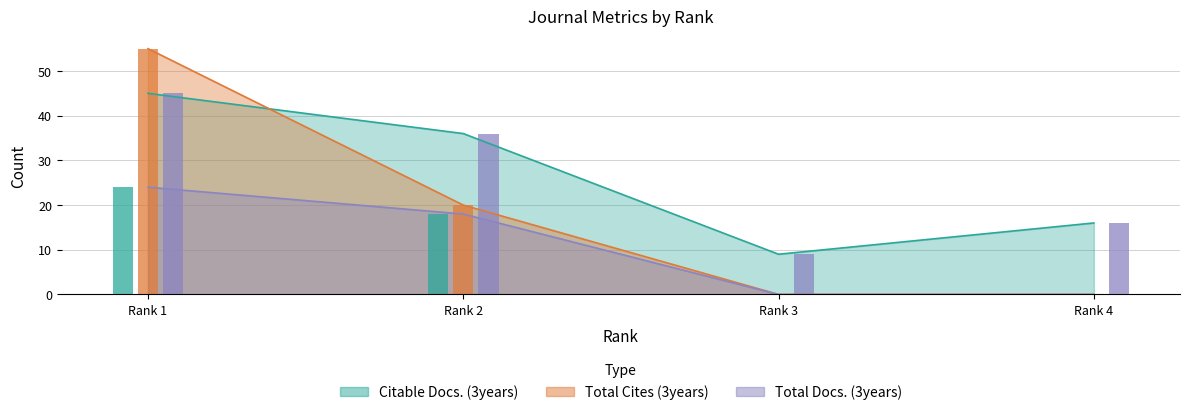

How many bars are there in total?

12